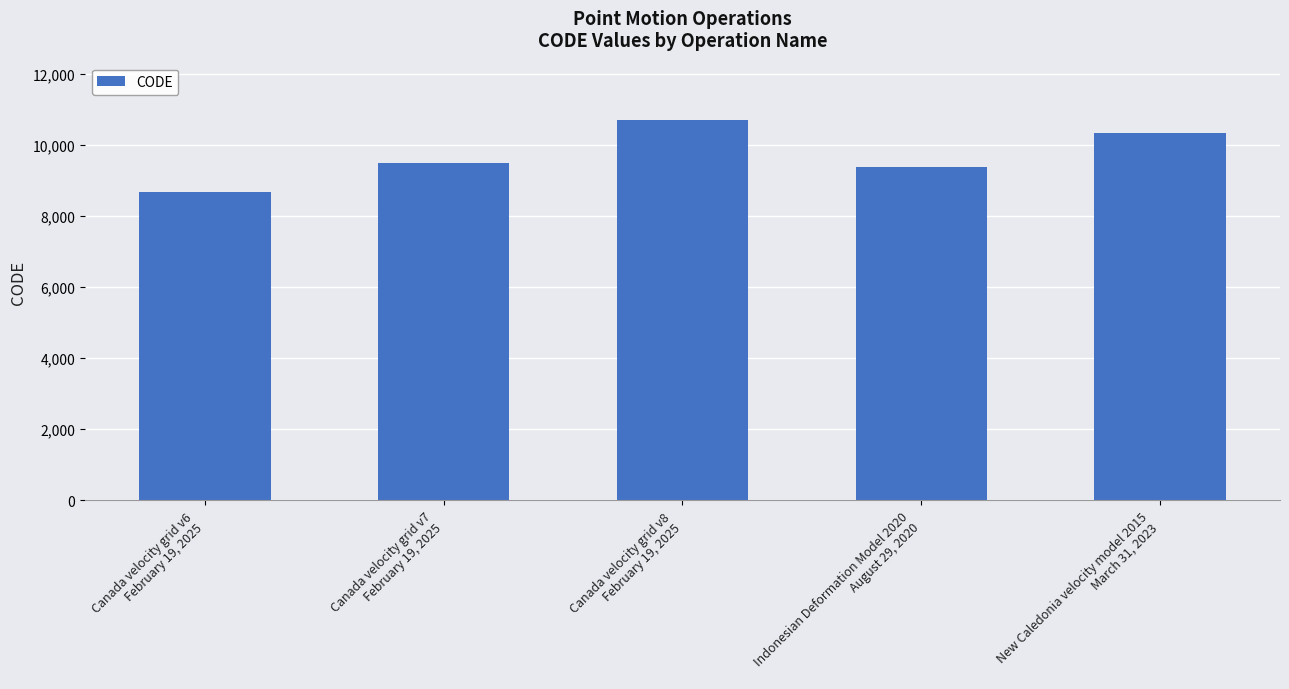

Rank the categories by value from highest to lowest.

Canada velocity grid v8
February 19, 2025, New Caledonia velocity model 2015
March 31, 2023, Canada velocity grid v7
February 19, 2025, Indonesian Deformation Model 2020
August 29, 2020, Canada velocity grid v6
February 19, 2025